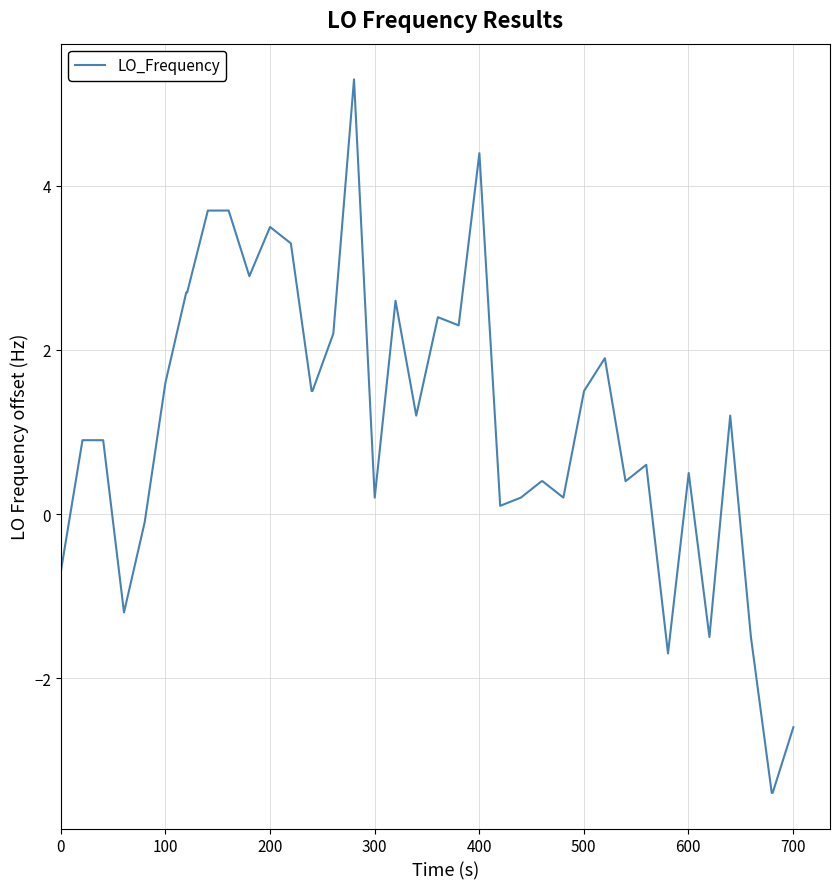

What is the maximum value shown in the chart?

5.3